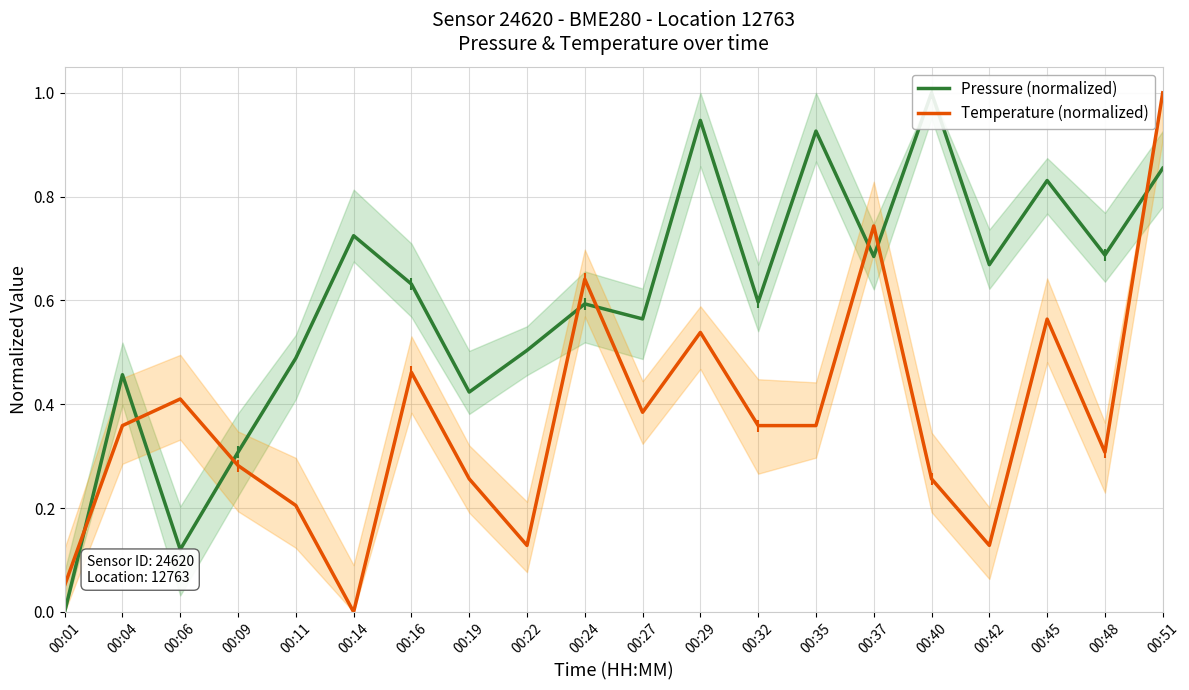

True or false: Temperature (normalized) and Pressure (normalized) cross at least once.

True